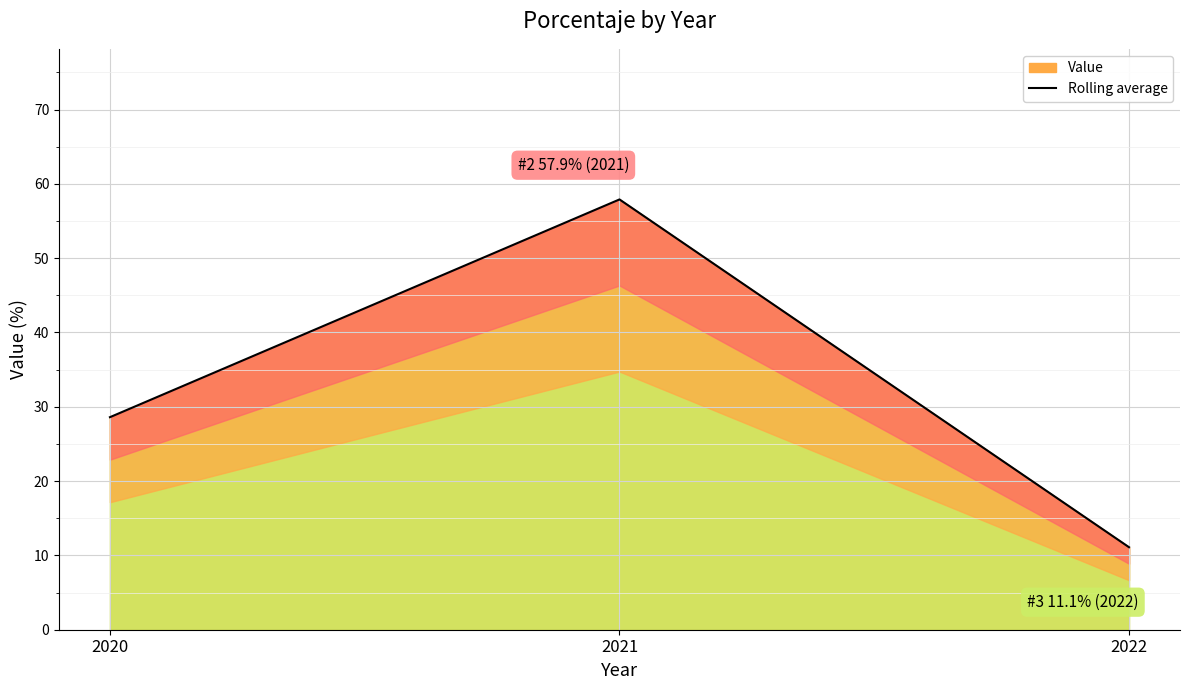

What is the smallest value displayed?

11.1